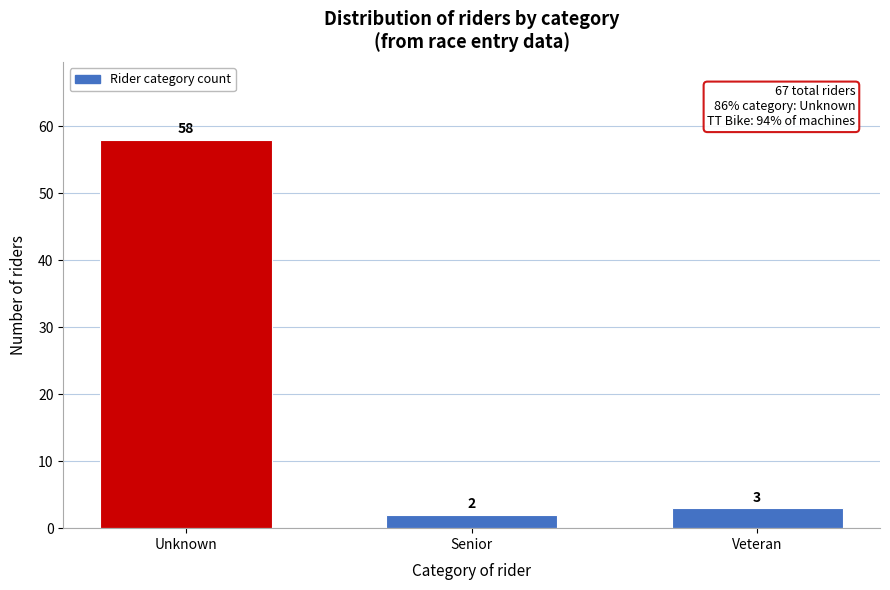

Reading right to left, what are all the values shown in this chart?

Veteran=3	Senior=2	Unknown=58